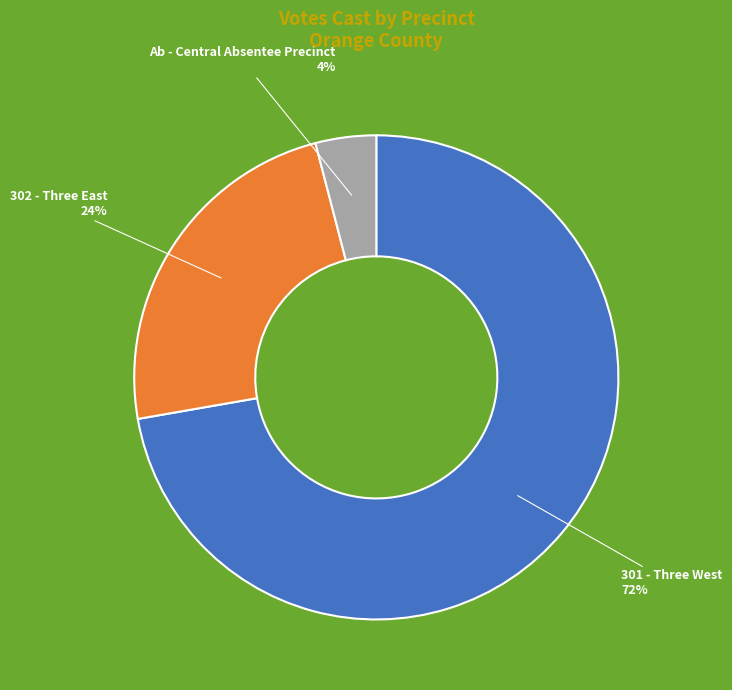

Does 301 - Three West represent more than half of the total?

Yes